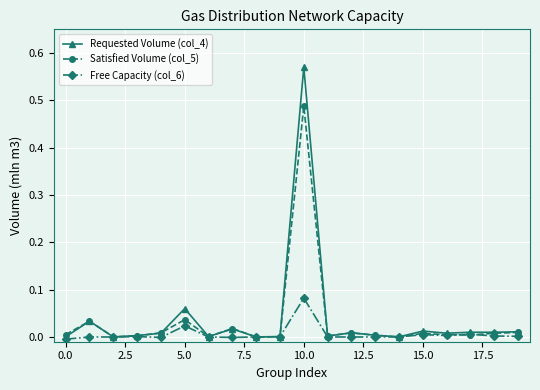

Rank the series by their maximum value, from highest to lowest.

Requested Volume (col_4), Satisfied Volume (col_5), Free Capacity (col_6)